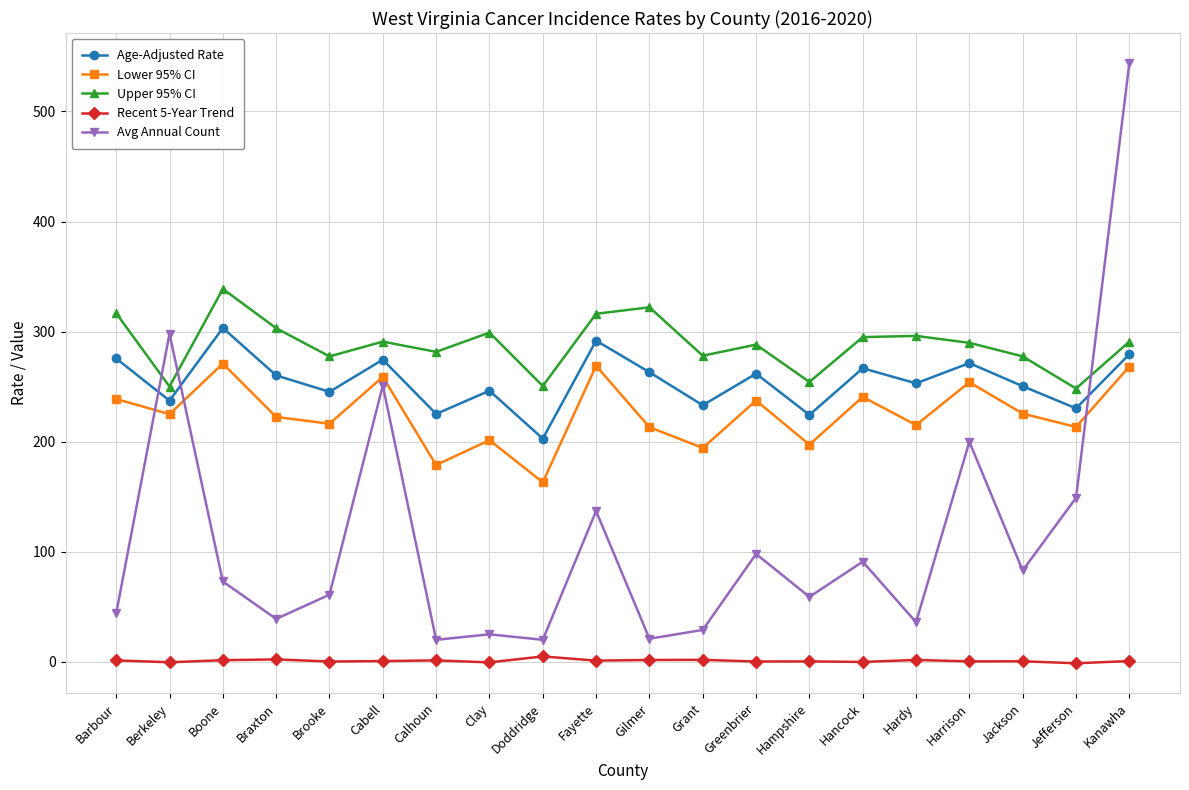

True or false: Upper 95% CI has more than 1 interior local peaks.

True